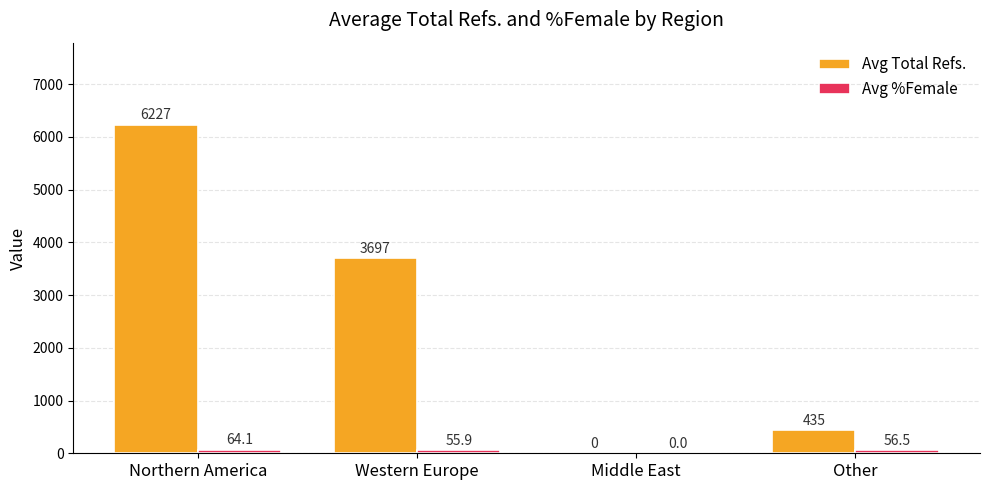

Where does the Avg Total Refs. series first go above 3697?

Northern America